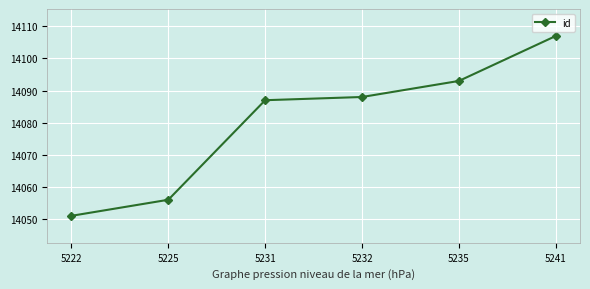

Rank the categories by value from lowest to highest.

5222, 5225, 5231, 5232, 5235, 5241